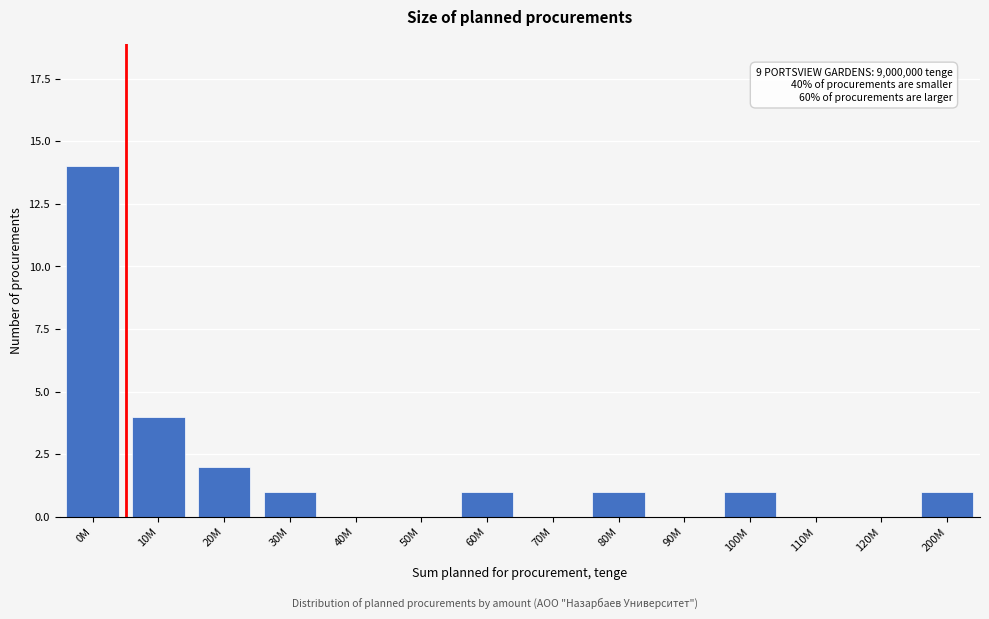

Reading right to left, extract all data points from this chart.

200M=1	120M=0	110M=0	100M=1	90M=0	80M=1	70M=0	60M=1	50M=0	40M=0	30M=1	20M=2	10M=4	0M=14